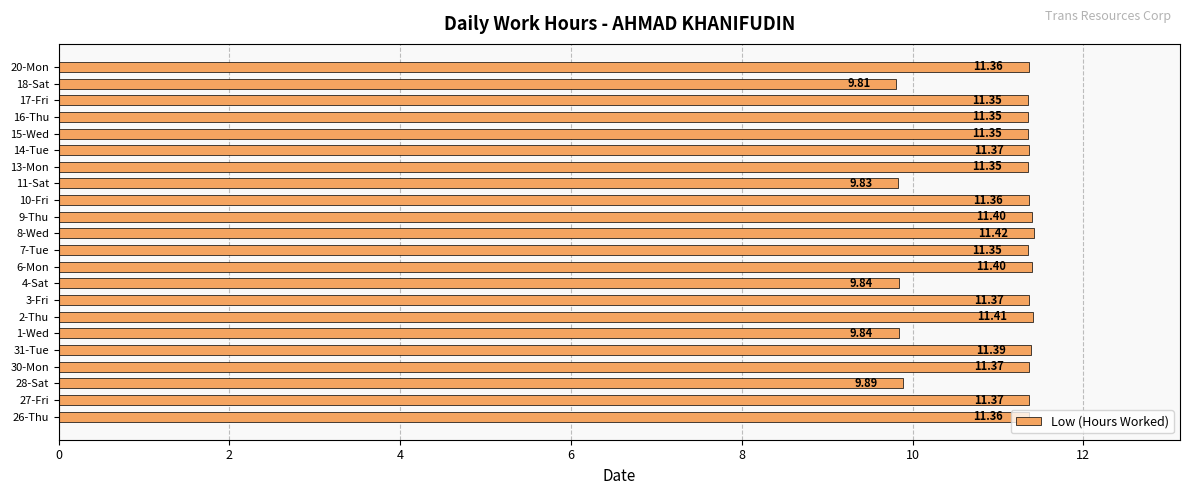

What is the greatest value displayed?

11.4